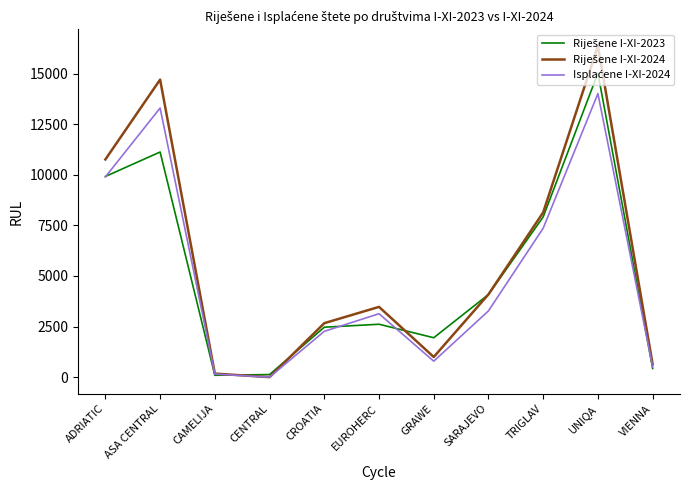

What is the total value across all series at GRAWE?

3732